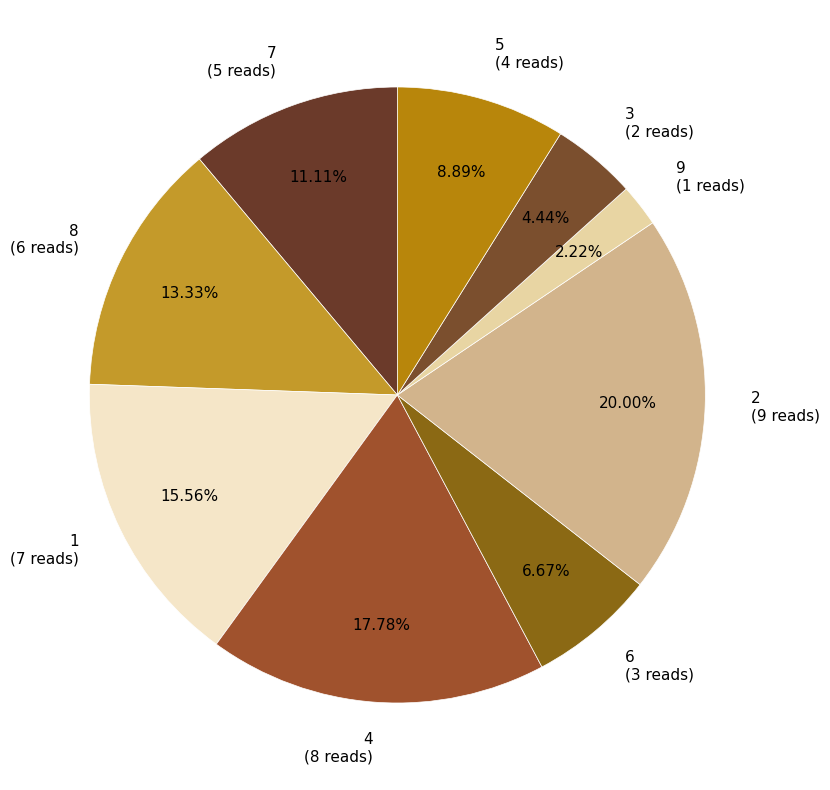

To the nearest percent, what is the combined percentage of 4 and 9?

20%